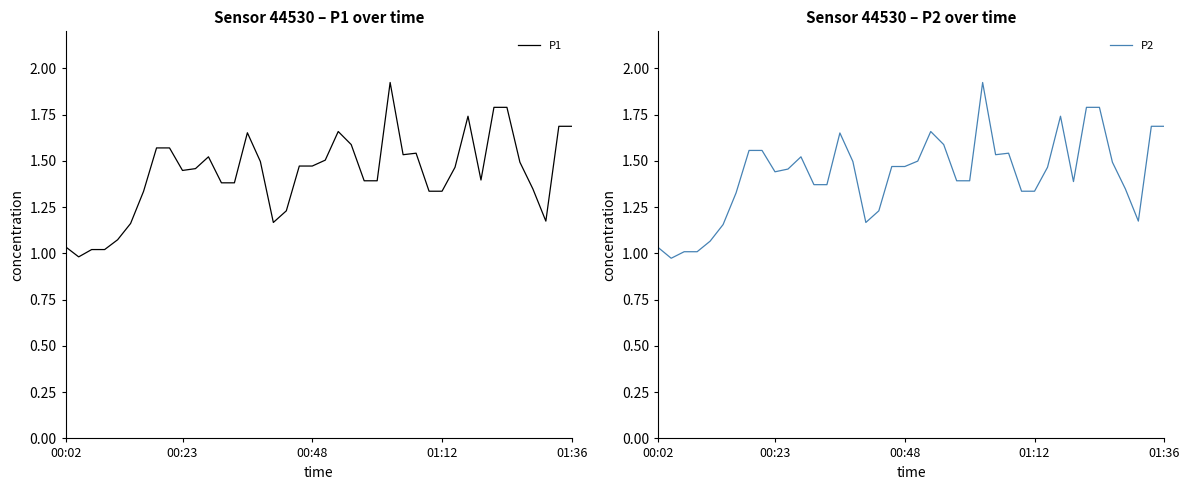

List the series in order of their overall mean, lowest first.

P2, P1